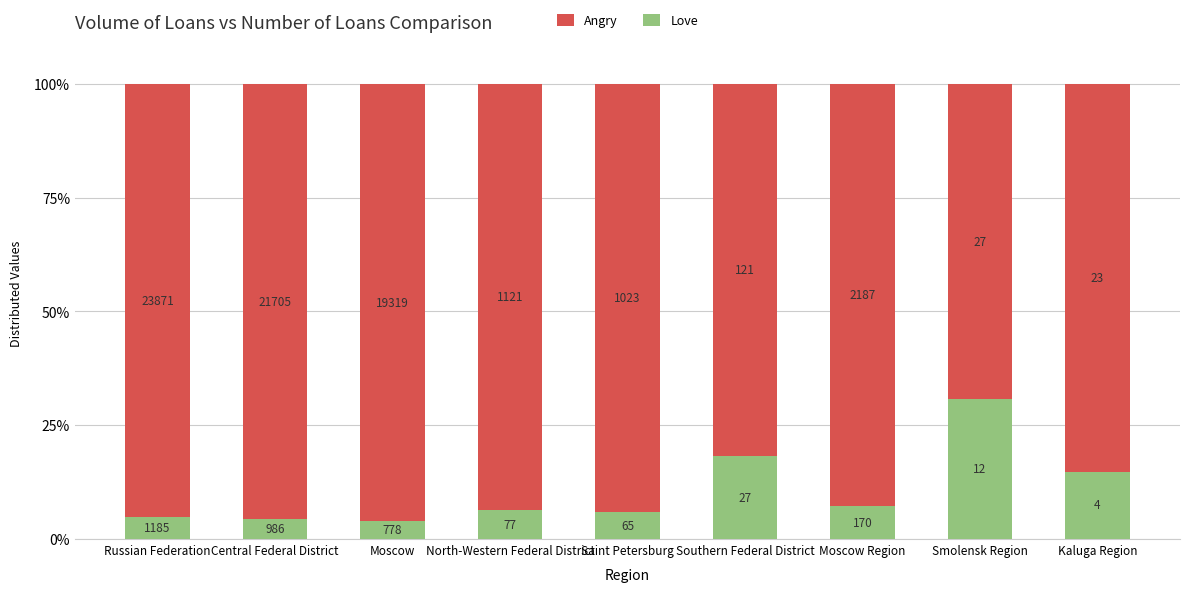

What is the label of the 3rd bar from the right?

Moscow Region